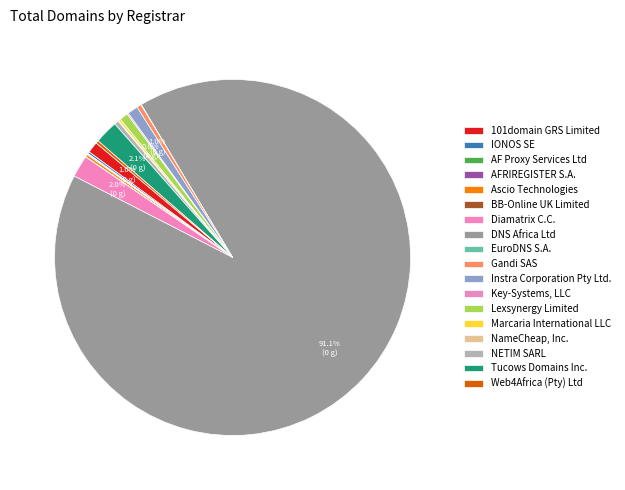

What is the largest slice in the pie chart?

DNS Africa Ltd